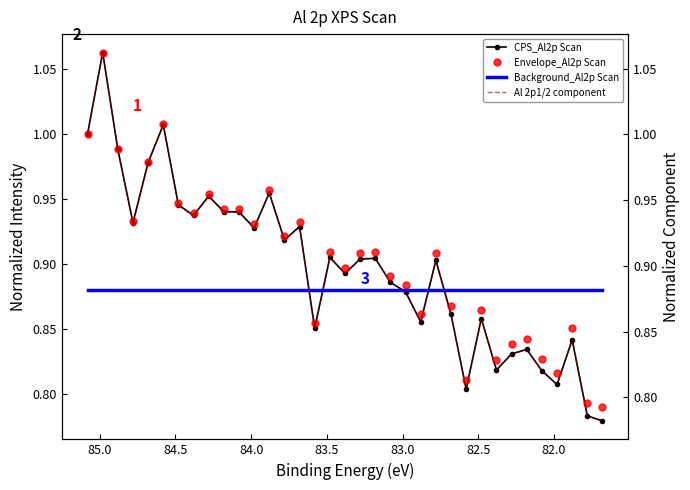

What is the average value of the CPS_Al2p Scan series?

0.9